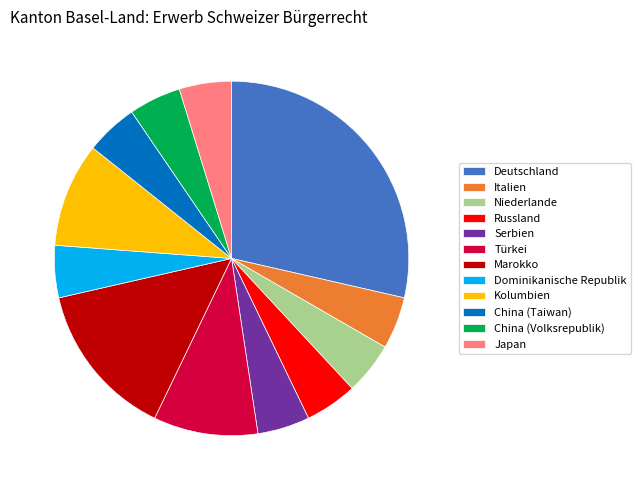

Which category has the biggest portion of the pie?

Deutschland